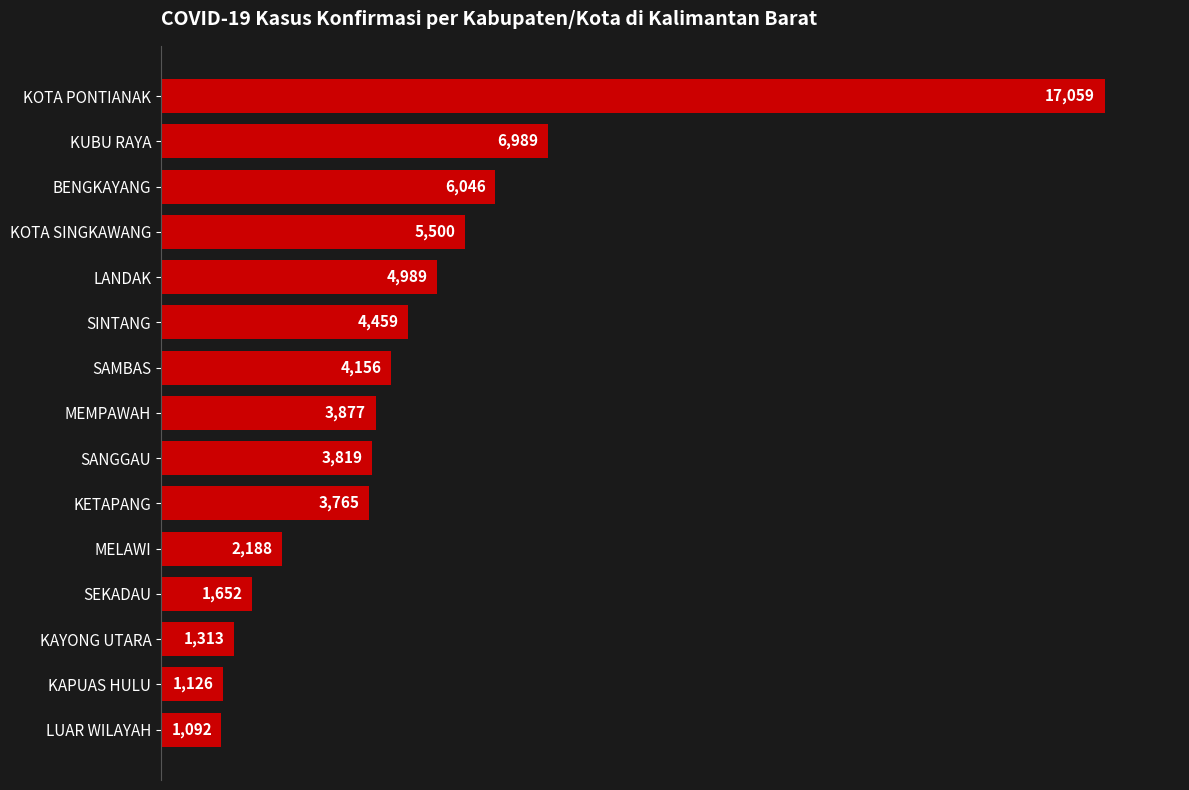

Between MEMPAWAH and MELAWI, which is larger?

MEMPAWAH